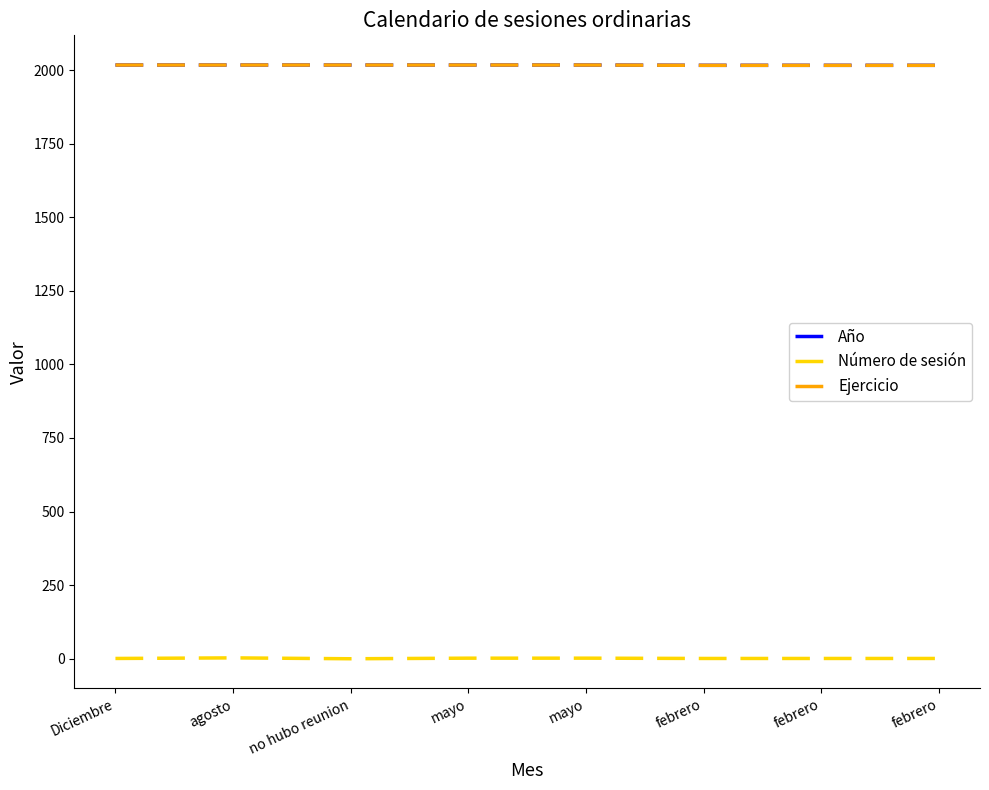

What is the value of the Año point at the 8th from the left?

2016